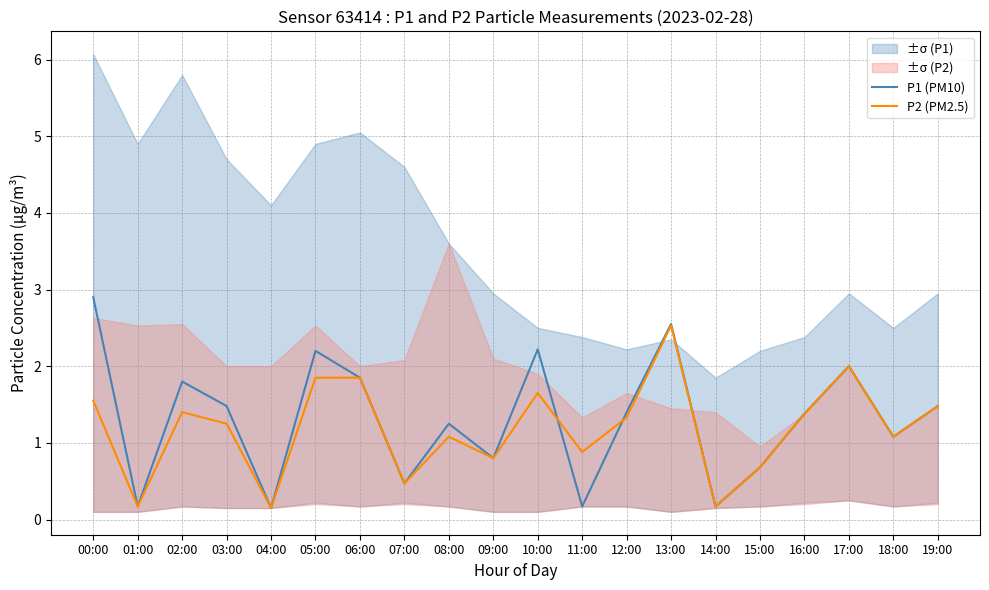

What is the difference between the P1 (PM10) values at 09:00 and 07:00?

0.3